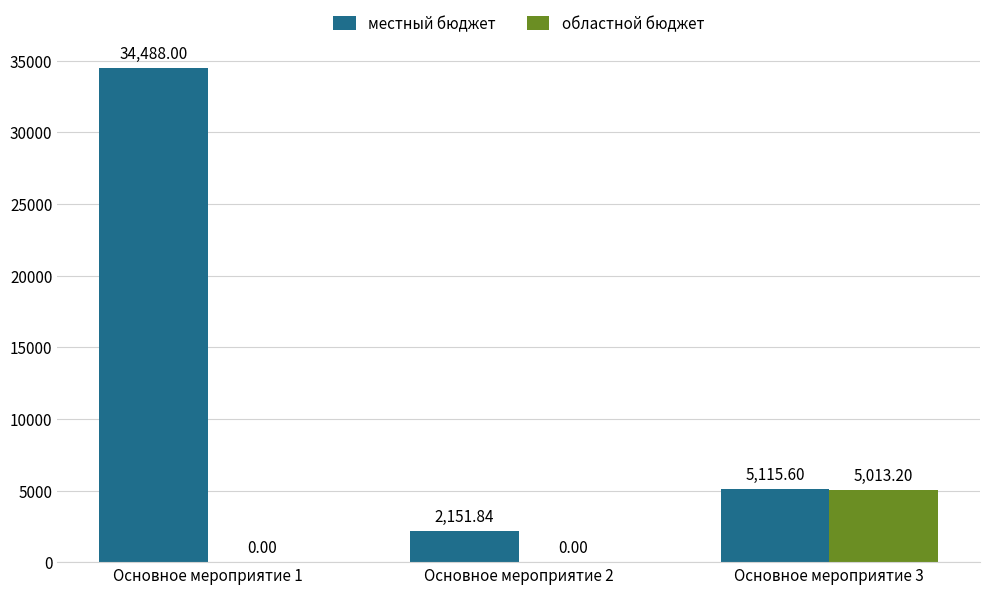

What is the difference between the местный бюджет values at Основное мероприятие 1 and Основное мероприятие 2?

32336.2